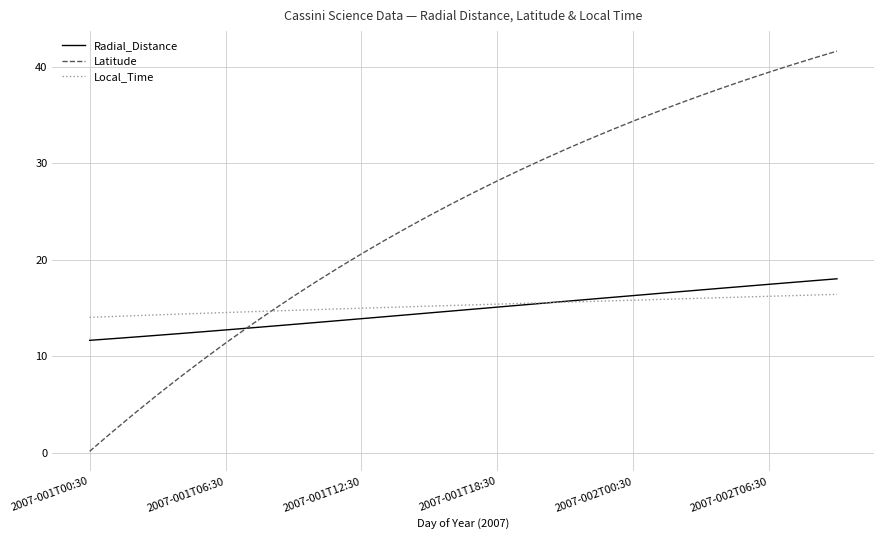

What is the minimum value for Local_Time?

14.0